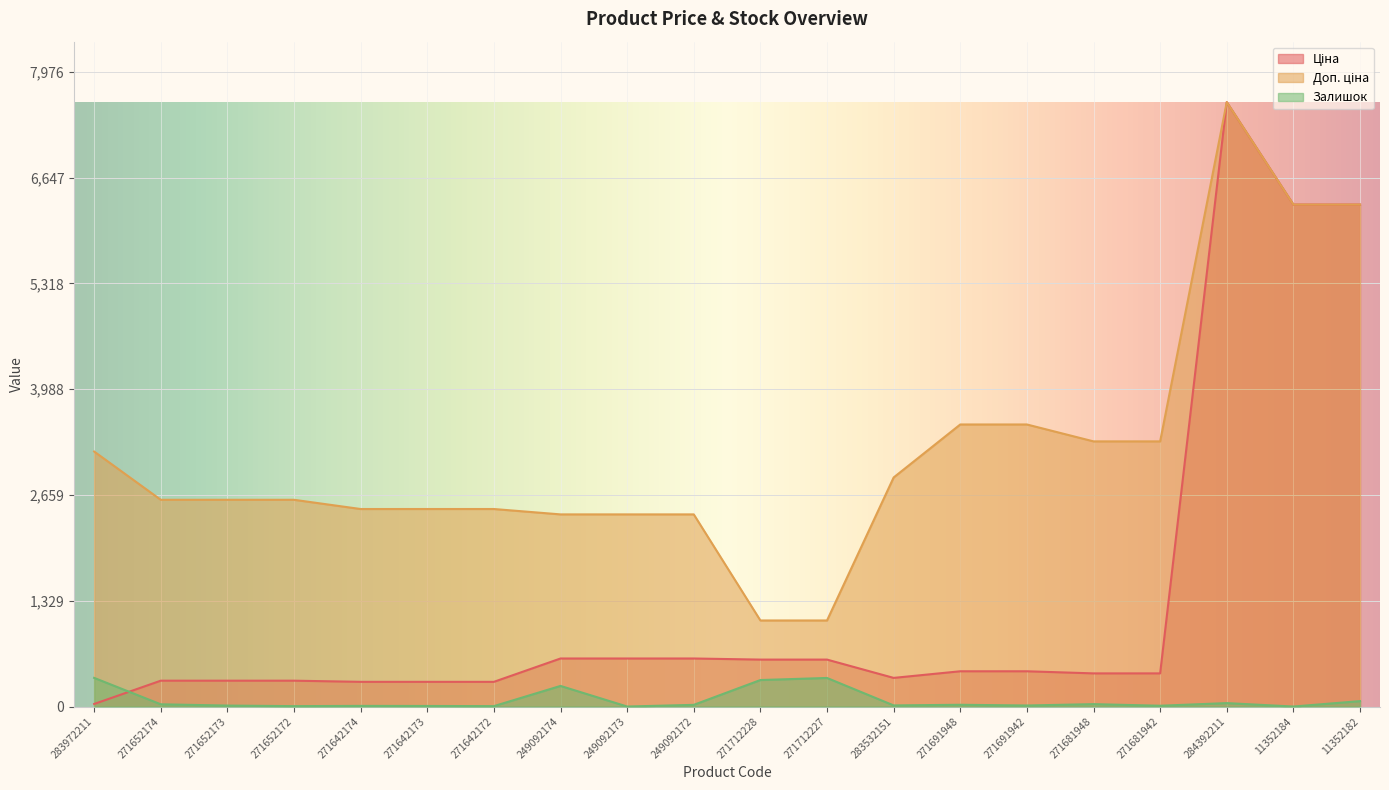

What is the approximate value of Доп. ціна at 271681942?

3332.5